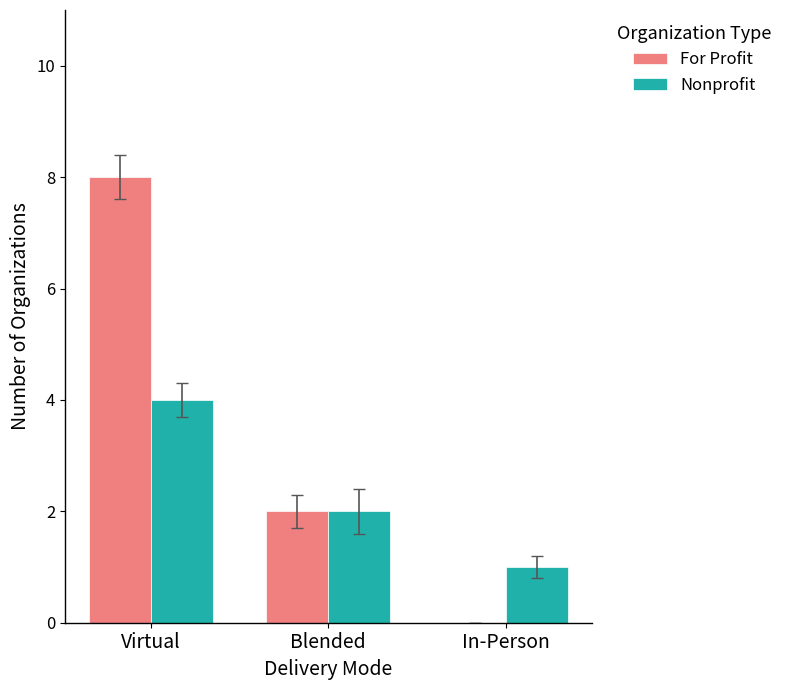

Reading left to right, what are all the values shown in this chart?

For Profit: 8	2	0
Nonprofit: 4	2	1